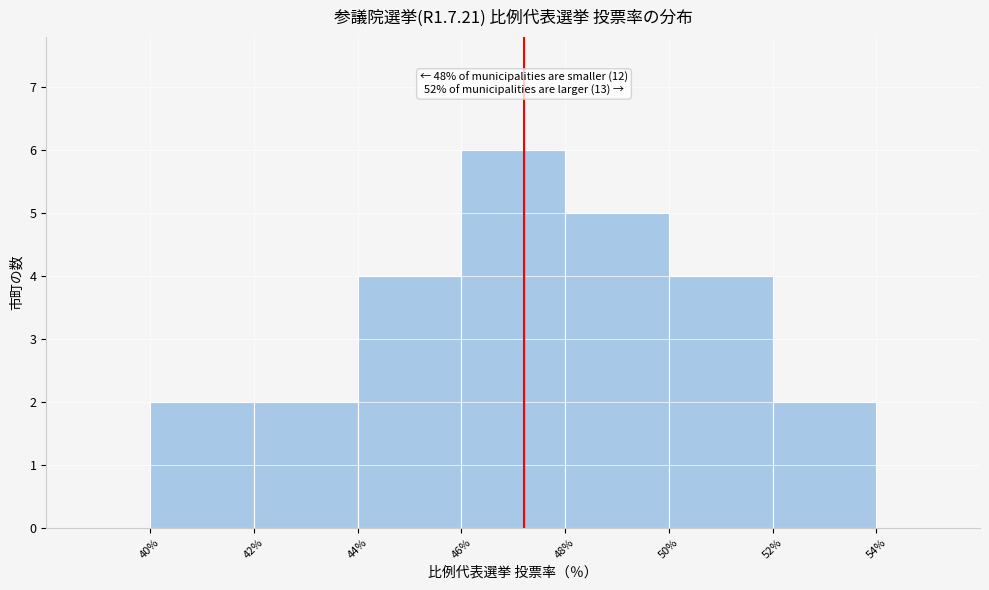

Over which range of the x-axis is the bar tallest?

46% to 48%